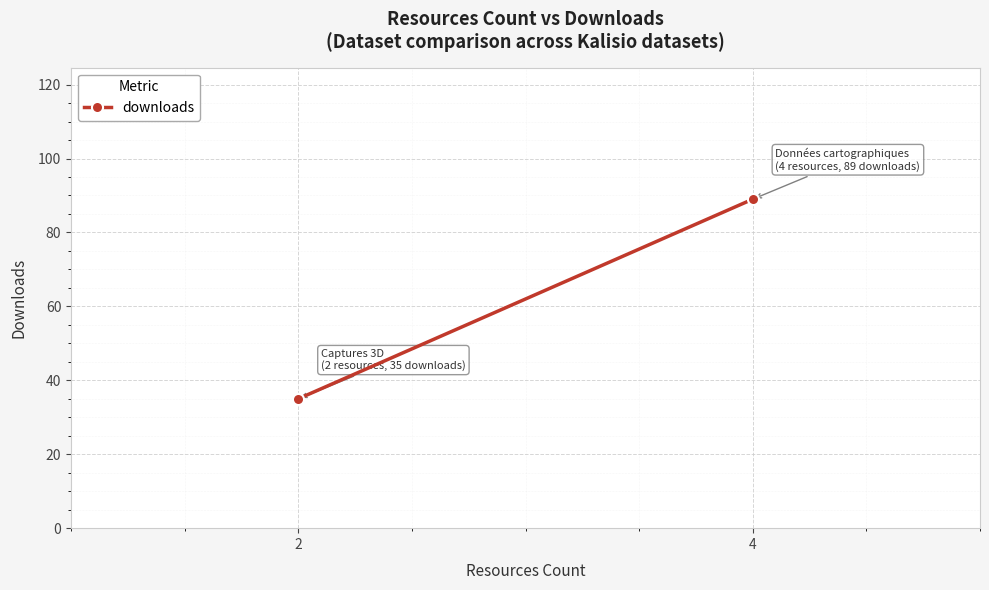

Reading left to right, list all the values displayed in this chart.

35	89